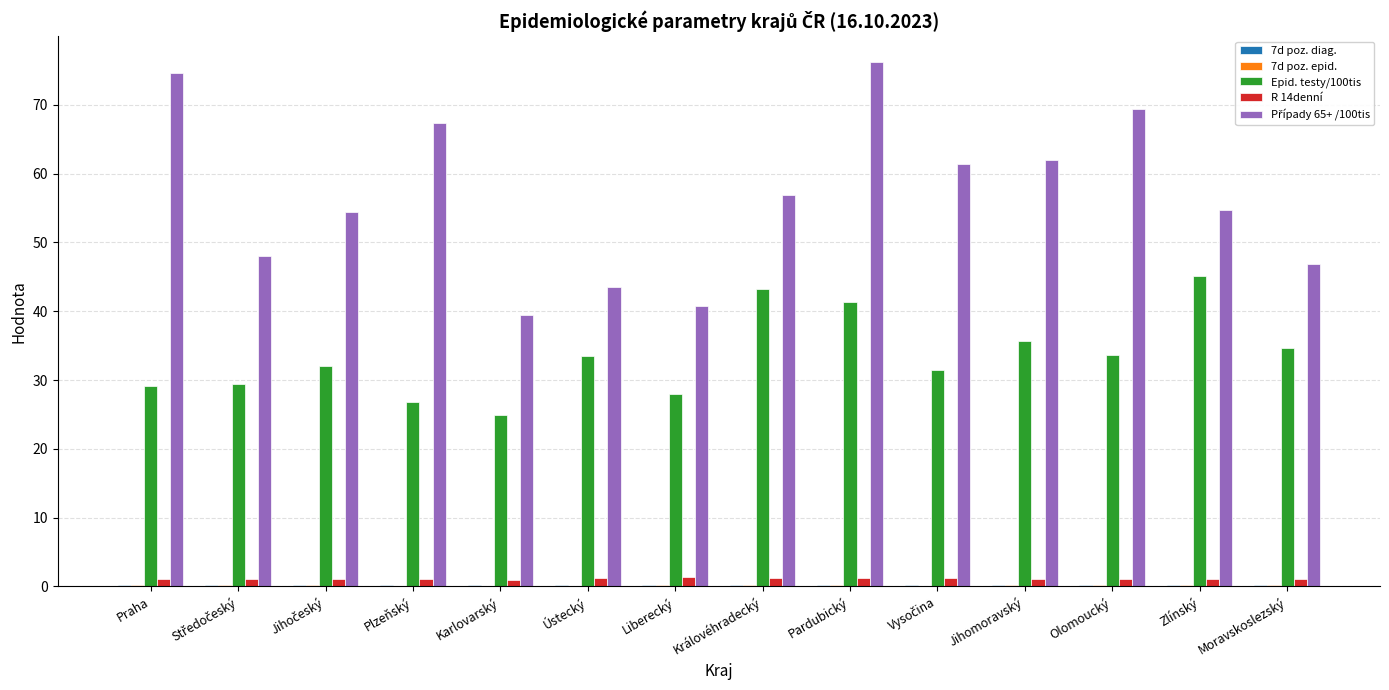

At which category is the sum across all series the highest?

Pardubický